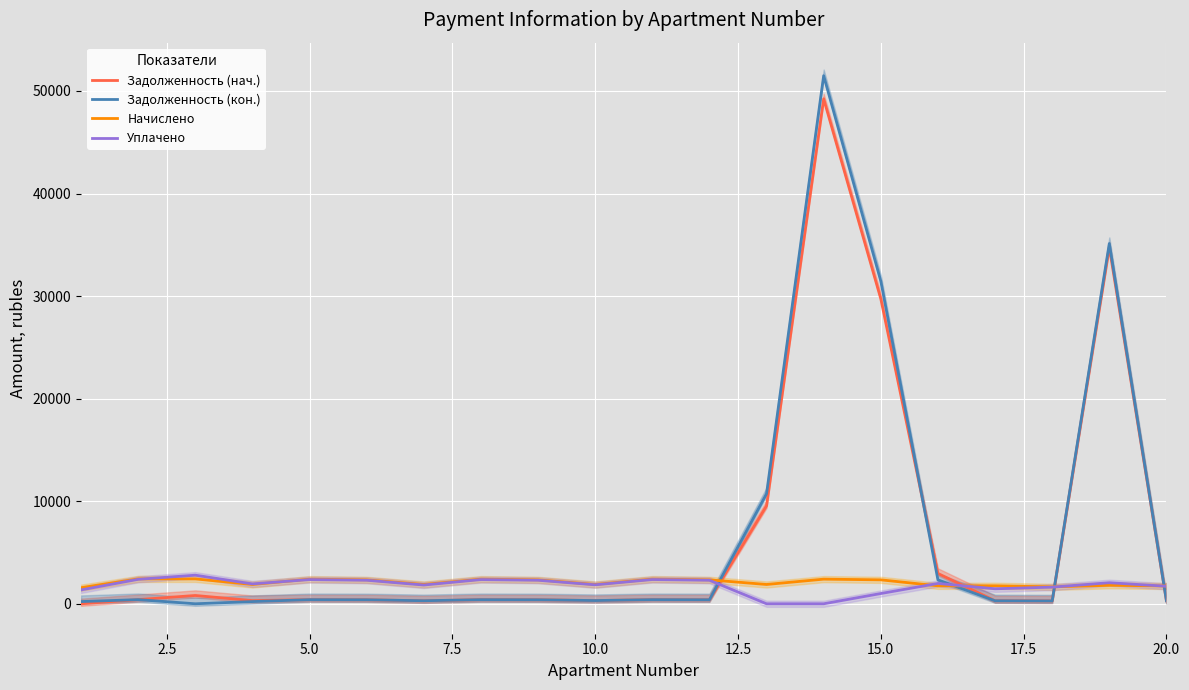

How many times do Задолженность (кон.) and Начислено cross each other?

4